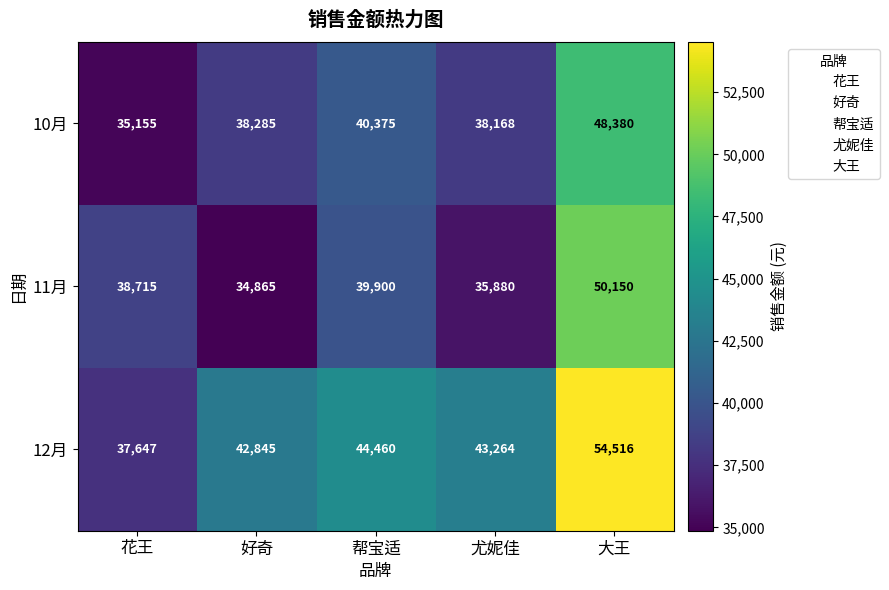

Reading left to right, list all the values displayed in this chart.

10月: 花王=35155	好奇=38285	帮宝适=40375	尤妮佳=38168	大王=48380
11月: 花王=38715	好奇=34865	帮宝适=39900	尤妮佳=35880	大王=50150
12月: 花王=37647	好奇=42845	帮宝适=44460	尤妮佳=43264	大王=54516